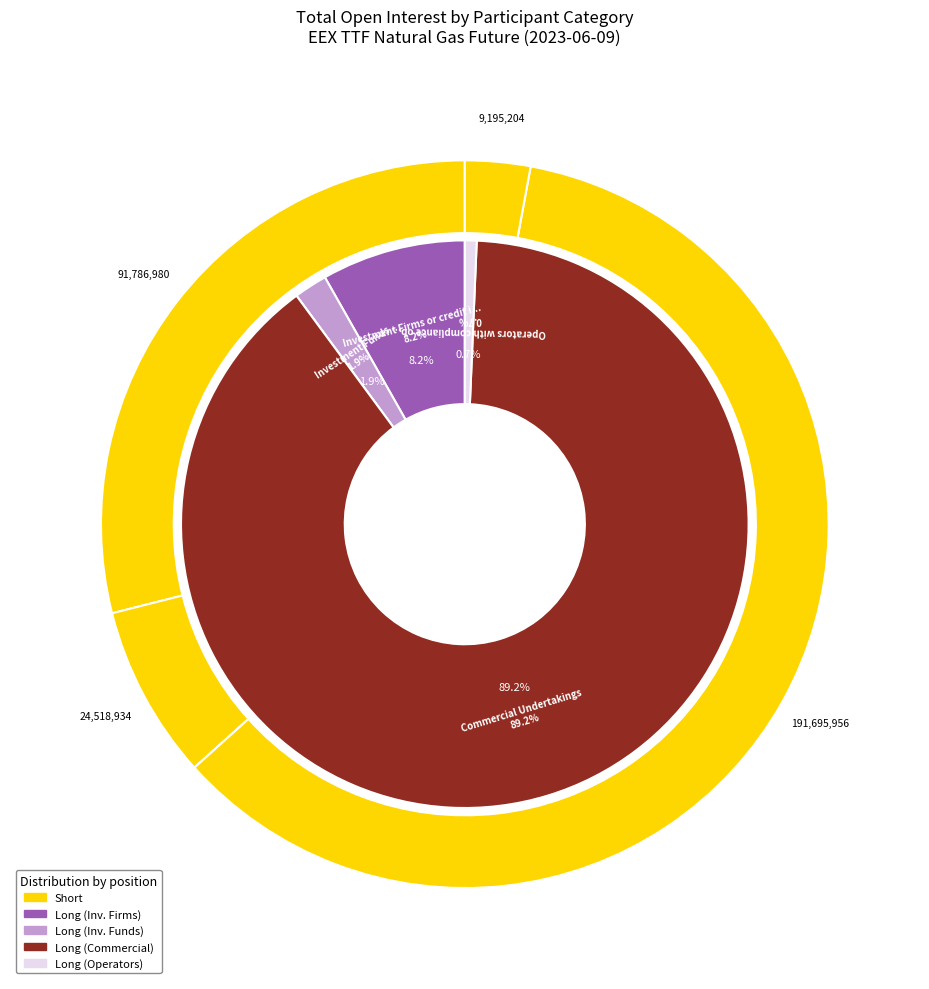

Which has a higher value, Investment Funds or Operators with compliance obligations?

Investment Funds